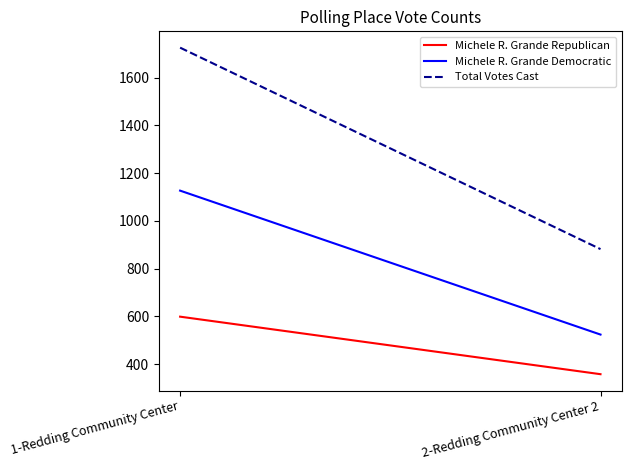

What is the sum of all Michele R. Grande Democratic values?

1651